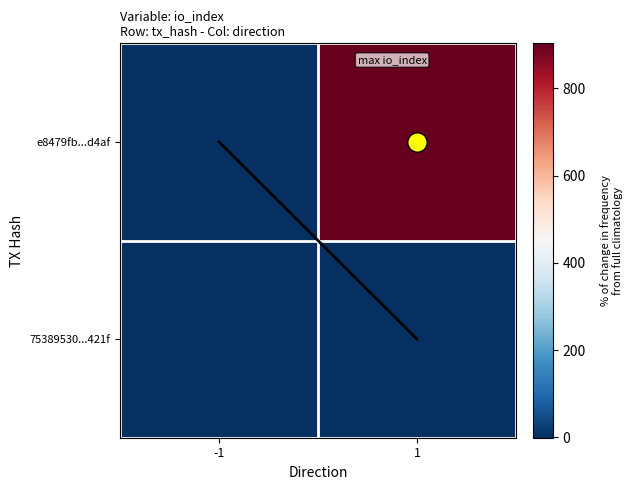

Which series has the largest total across all categories?

e8479fb...d4af